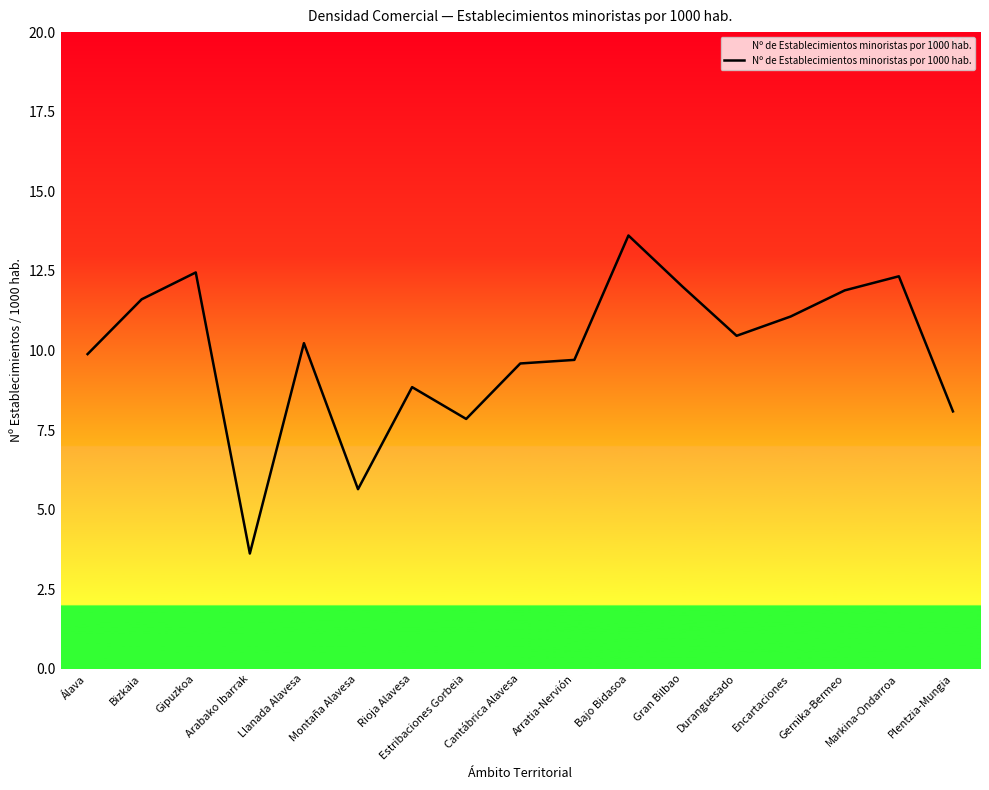

What position from the right is Bajo Bidasoa?

7